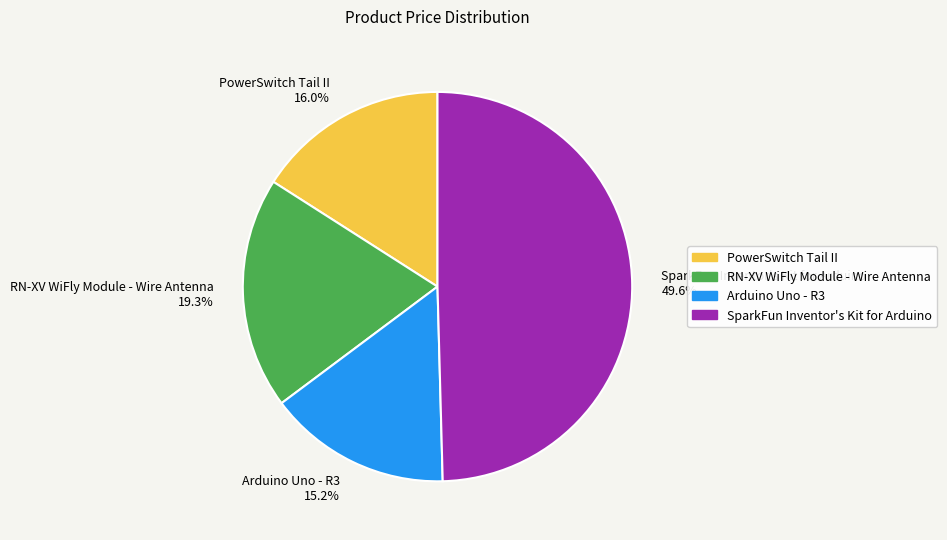

Is PowerSwitch Tail II the majority of the pie?

No